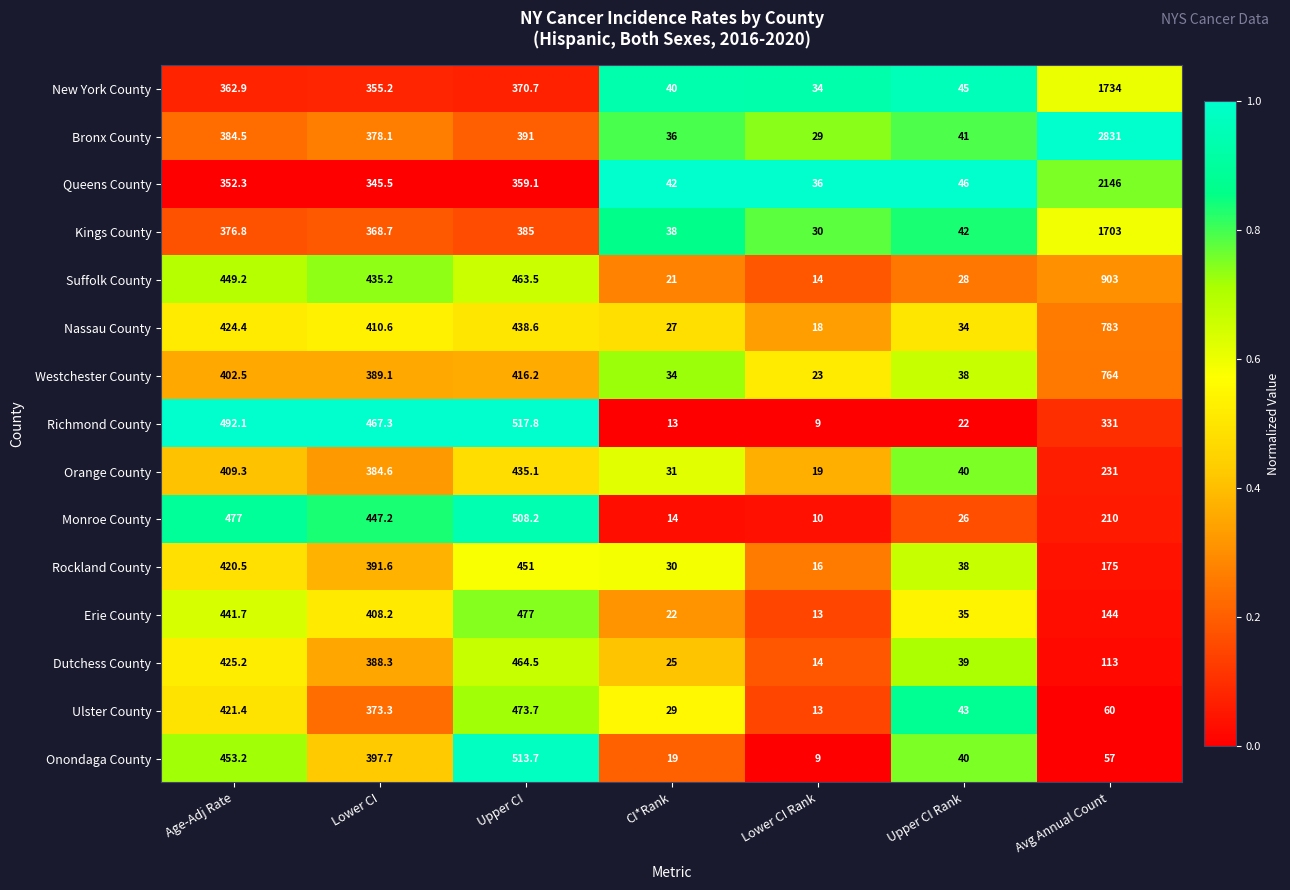

The Richmond County series shows 13.0 at CI*Rank. True or false?

True